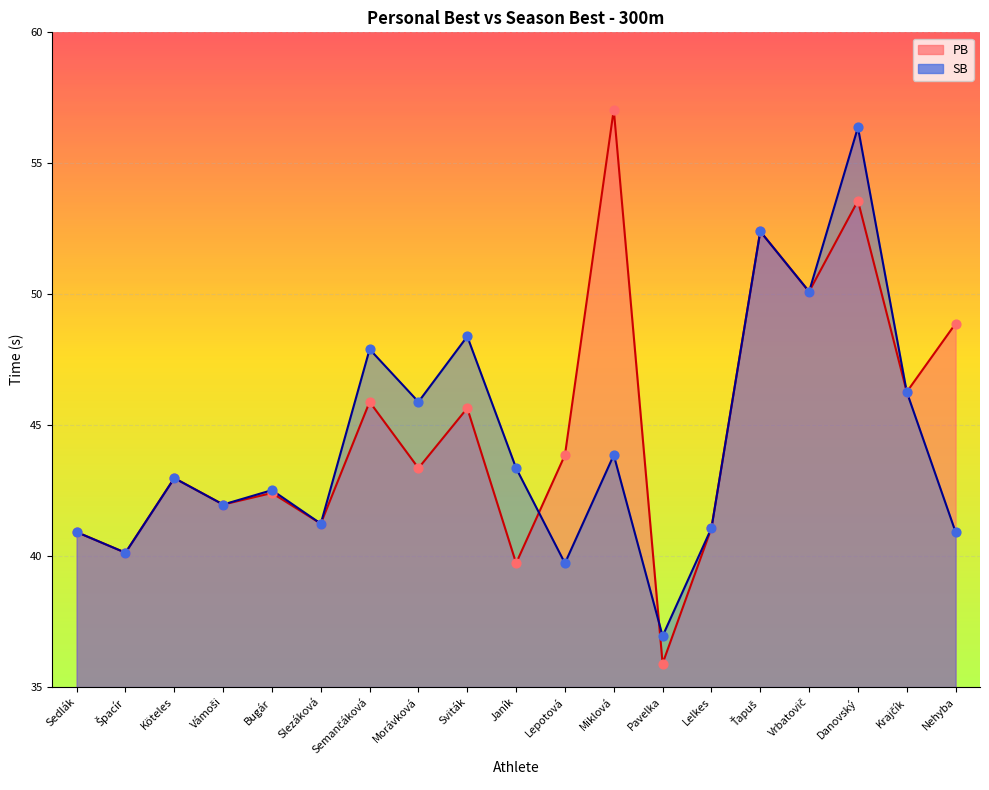

What is the total value across all series at Sviták?

94.0